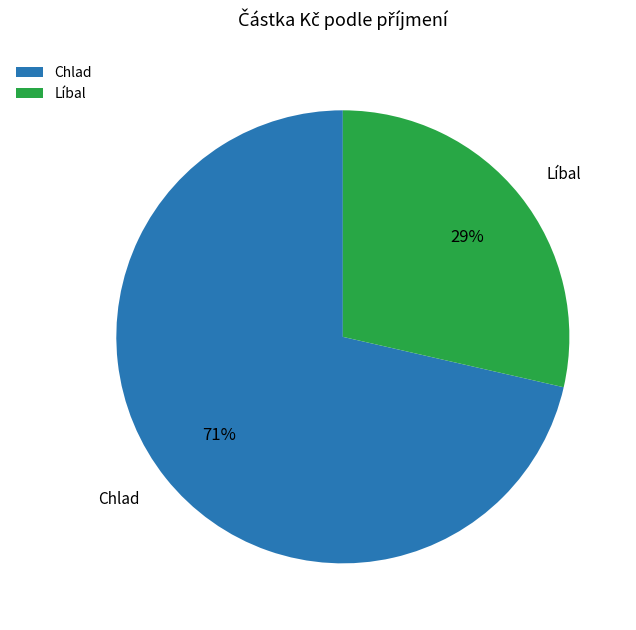

To the nearest percent, what is the combined percentage of Líbal and Chlad?

100%